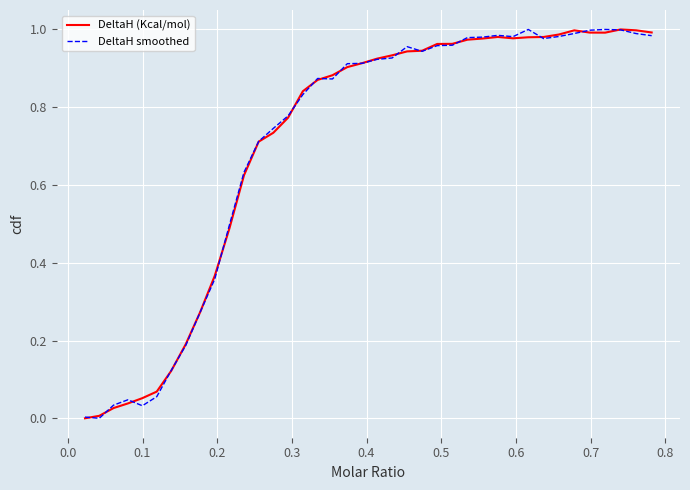

What are all the series names shown in the legend?

DeltaH (Kcal/mol), DeltaH smoothed